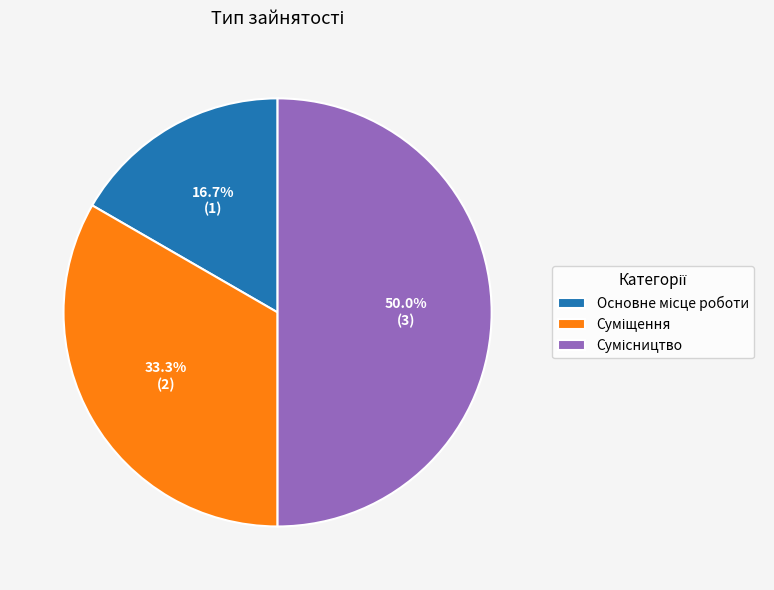

Count the number of slices in the pie.

3